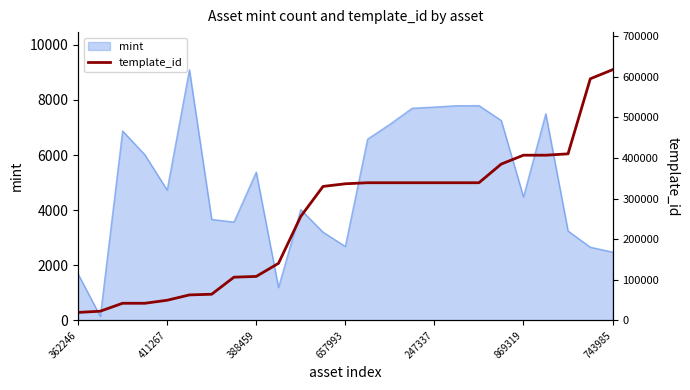

What position from the left is 10?

11